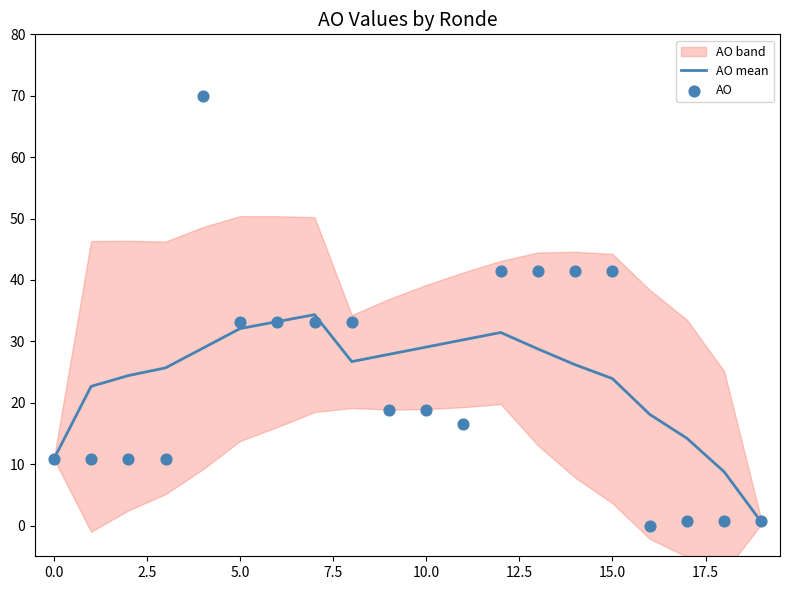

Which series has the largest total across all categories?

AO mean